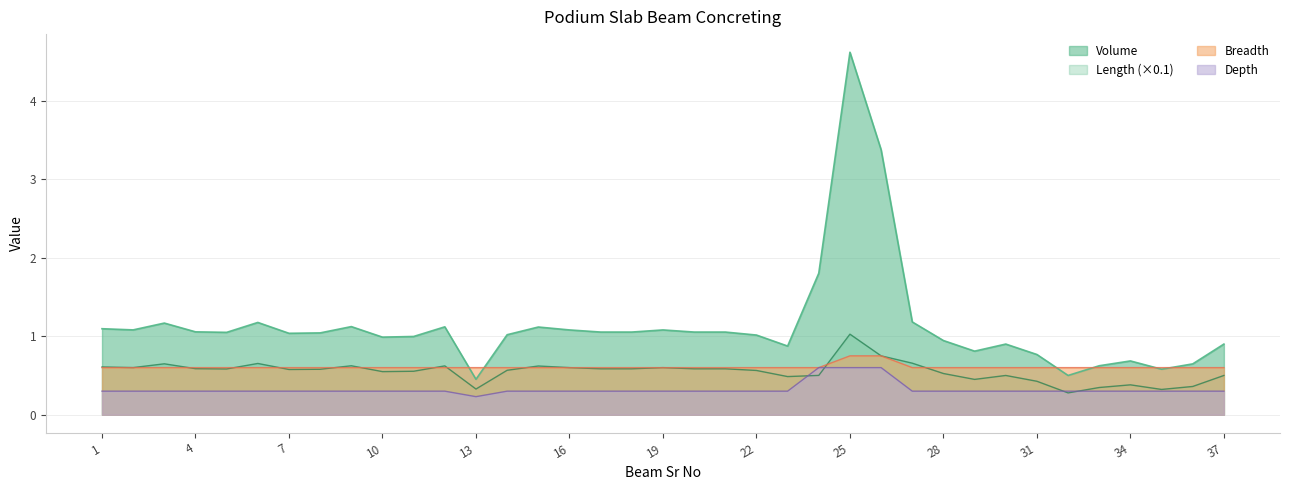

True or false: Volume and Depth cross at least once.

False